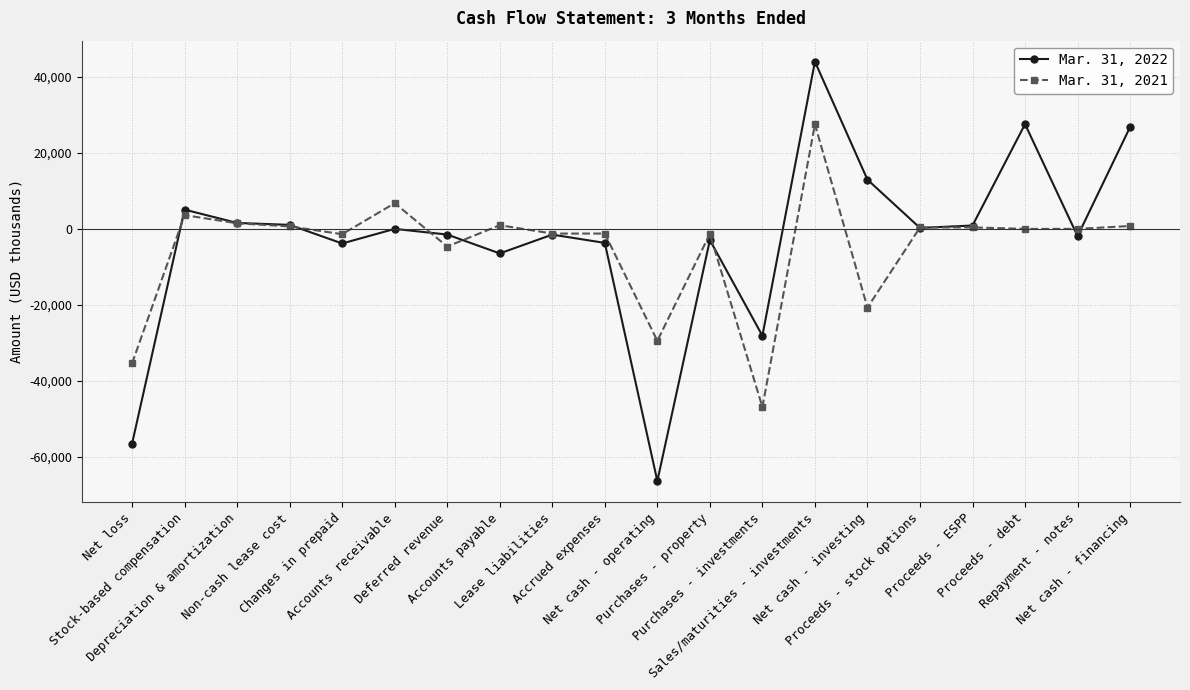

Which series ends up on top after the final intersection of Mar. 31, 2021 and Mar. 31, 2022?

Mar. 31, 2022